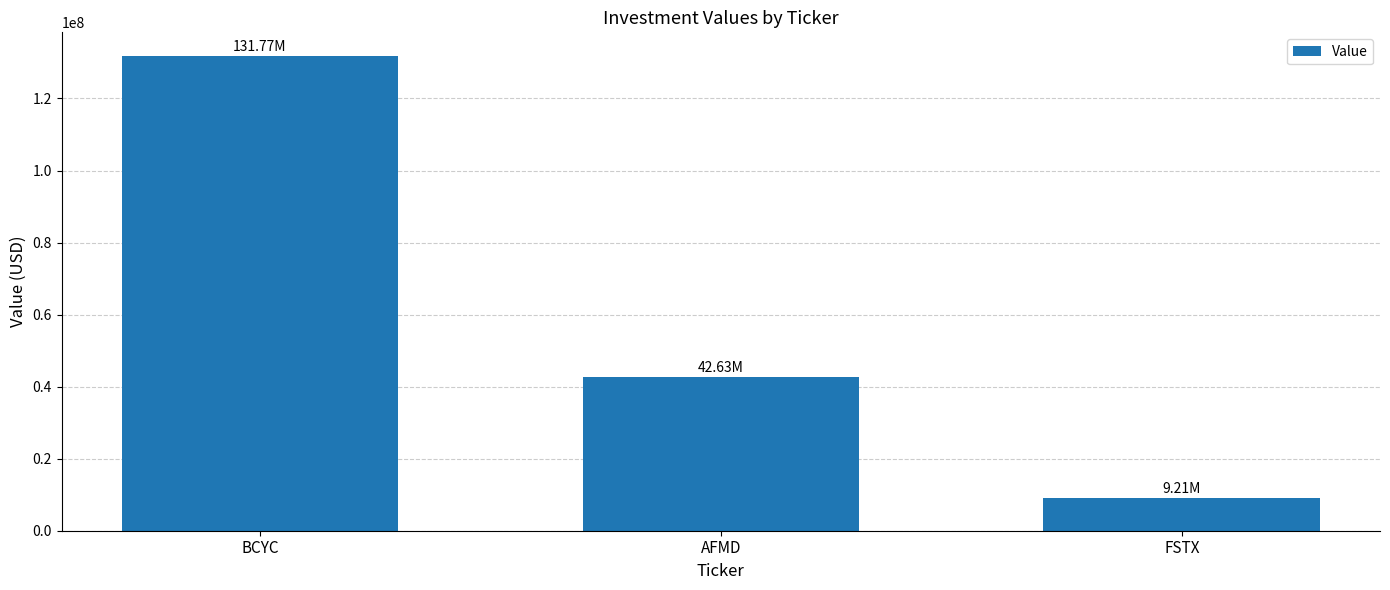

How many data points are less than 42626000?

1